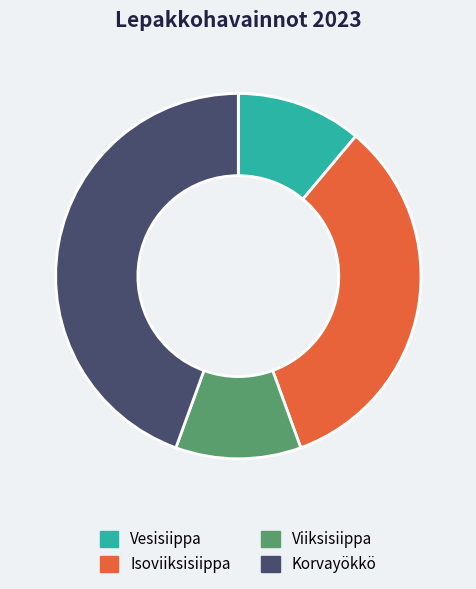

What is the ratio of the value at Vesisiippa to the value at Viiksisiippa?

1.0